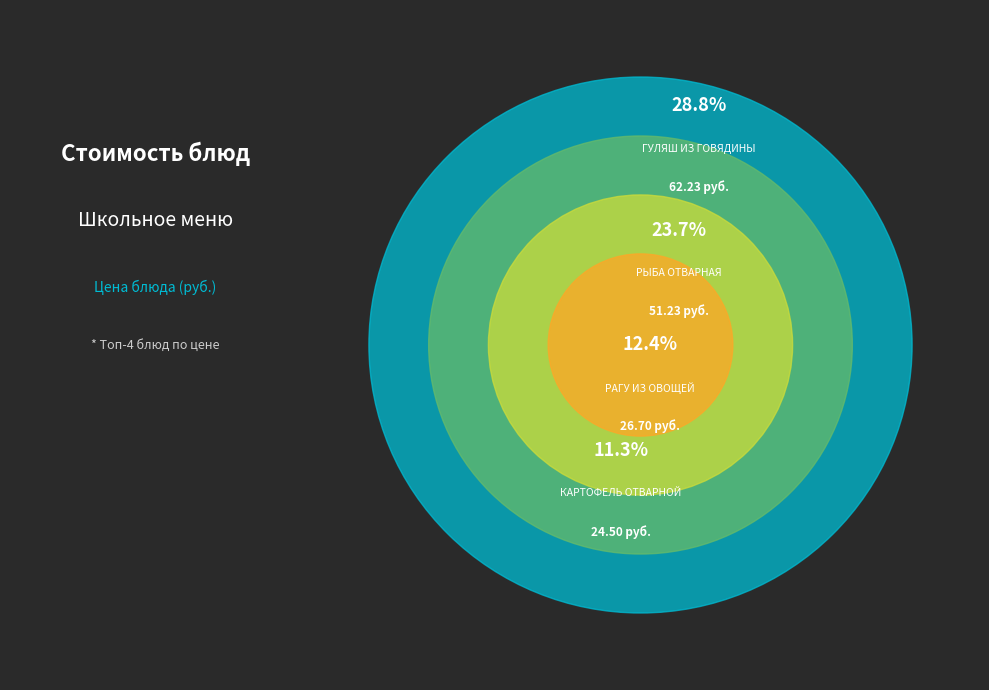

Does any single category account for the majority?

No